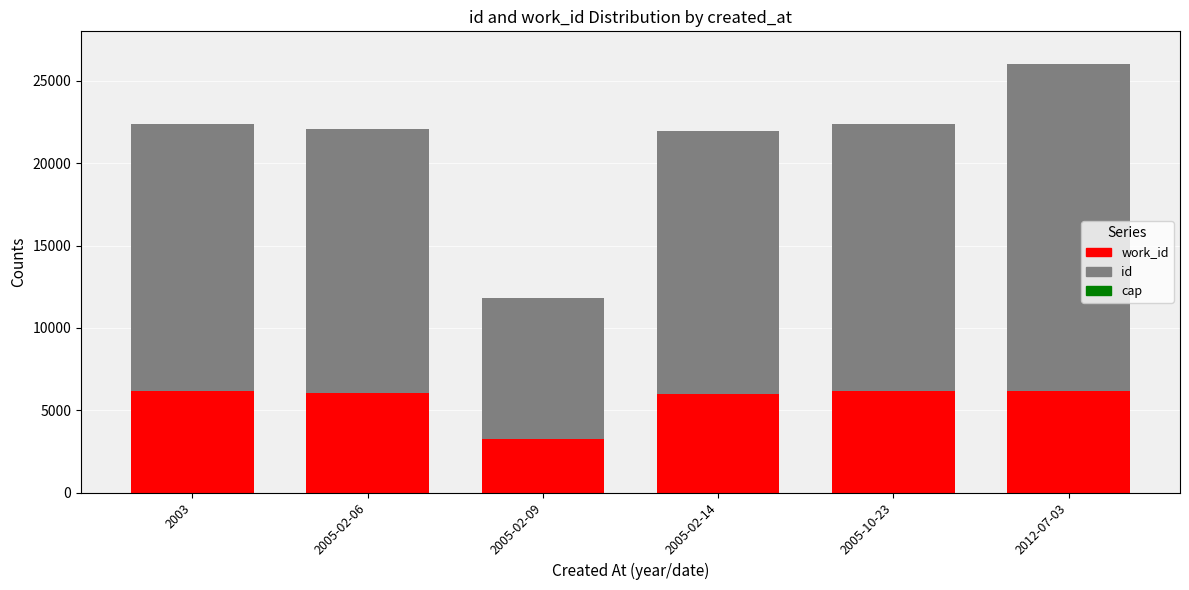

At which category is the sum across all series the highest?

2012-07-03